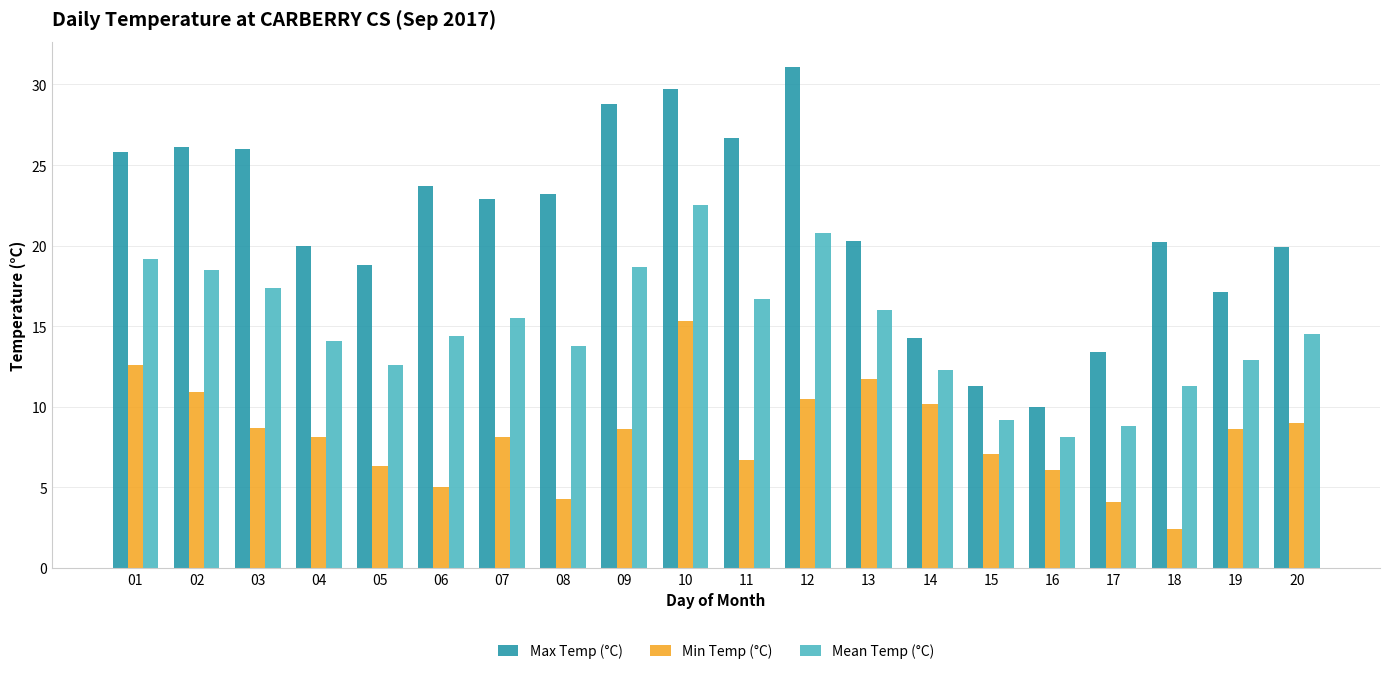

The Mean Temp (°C) series shows 11.3 at 18. True or false?

True